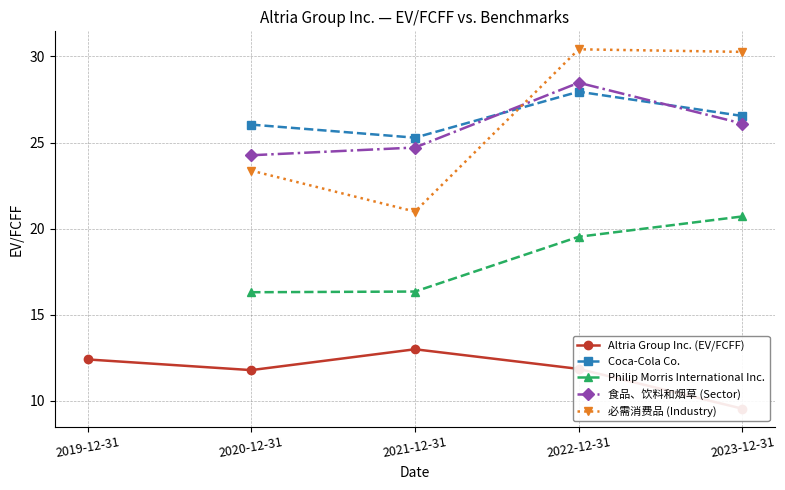

How many data points in Philip Morris International Inc. are less than 19?

2